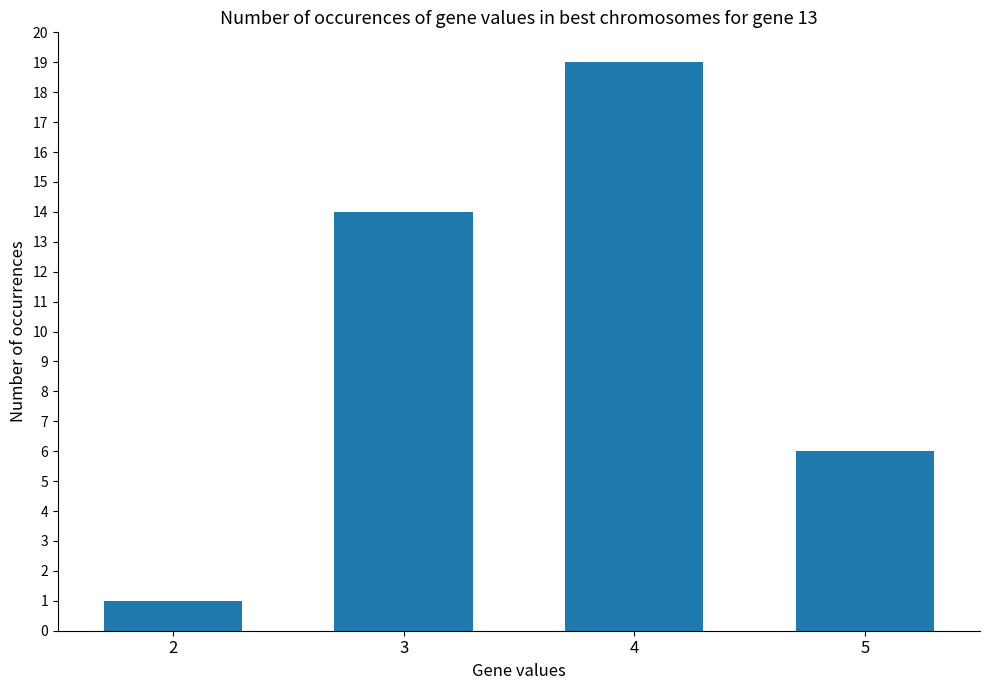

Count the number of data series in this chart.

1